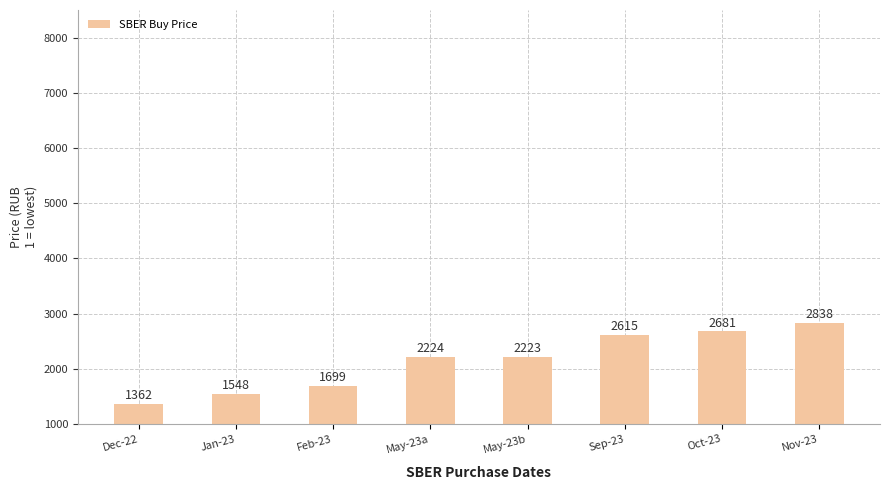

Where does the data first go above 2223?

May-23a